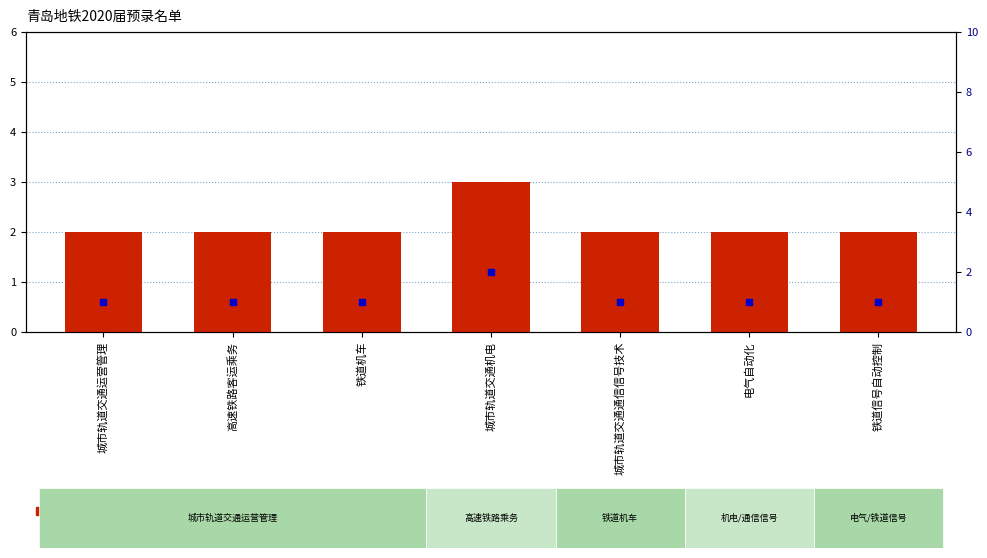

Reading left to right, what are all the values shown in this chart?

2	2	2	3	2	2	2